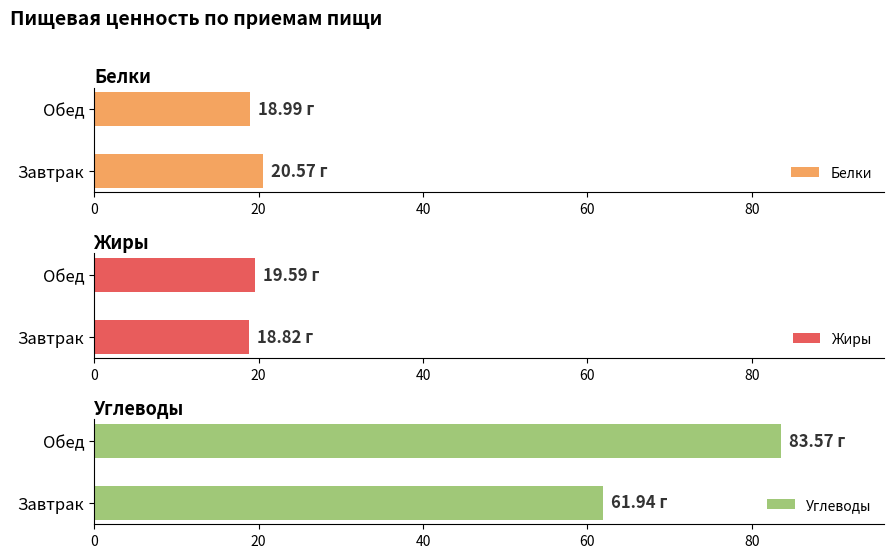

True or false: Жиры has a value of 11.8 at Завтрак.

False